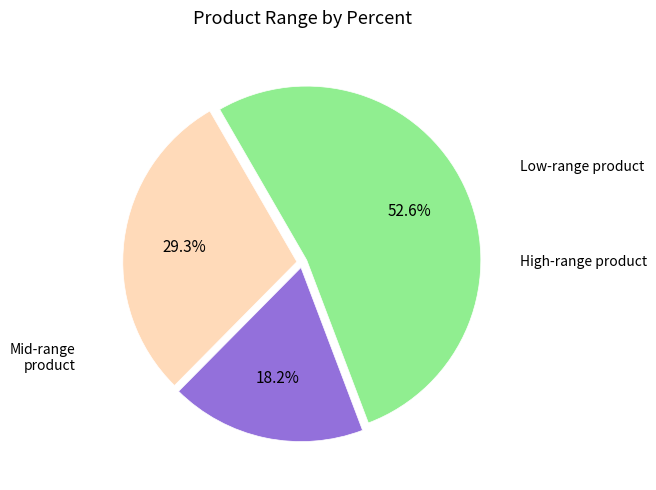

Does any single category account for the majority?

Yes